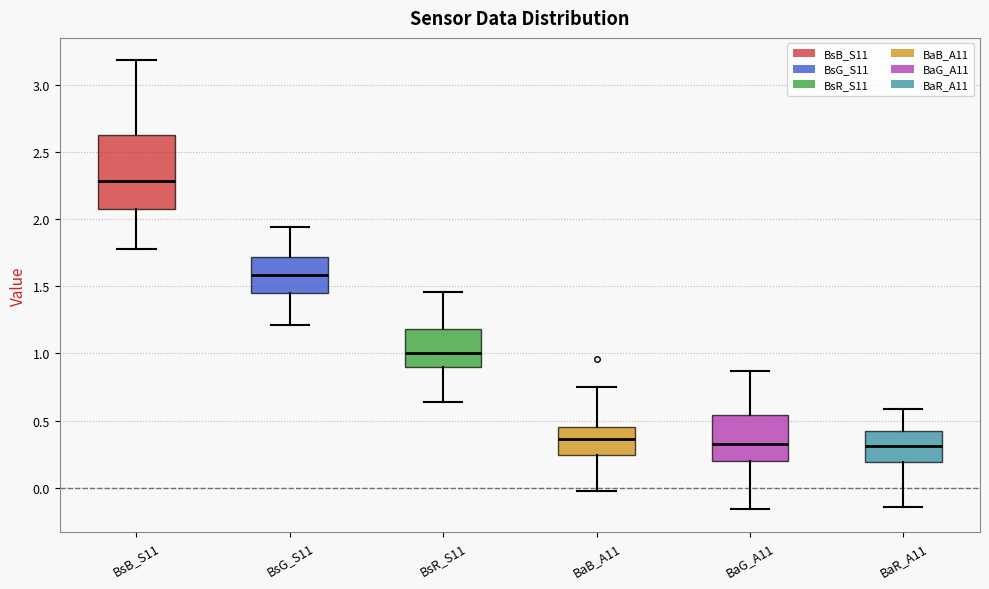

Which box's median line is the highest?

BsB_S11